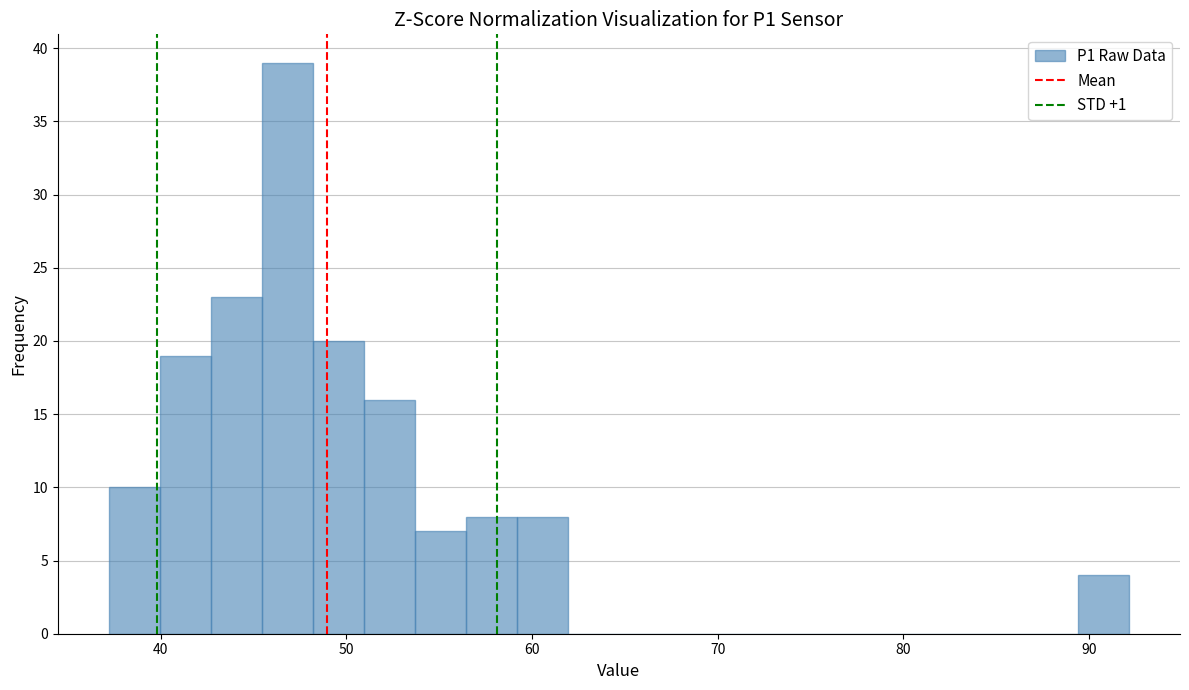

Around what value on the x-axis is the tallest bar? Give the approximate position of its centre, as read against the axis.

47